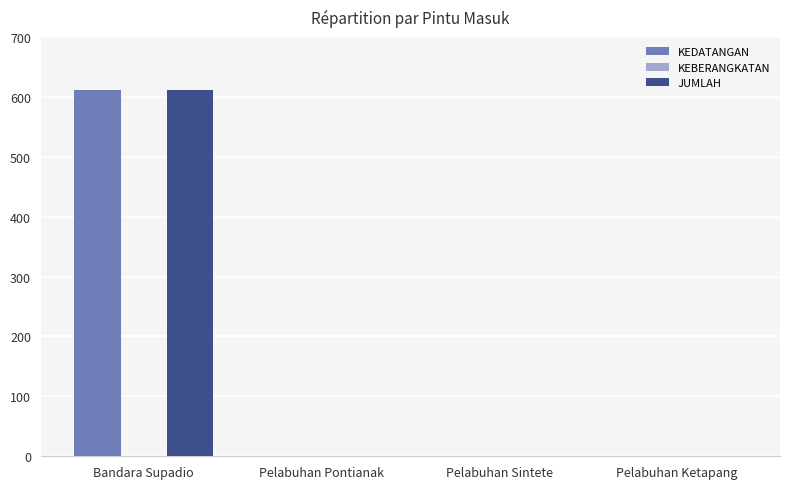

How many groups of bars are there?

4